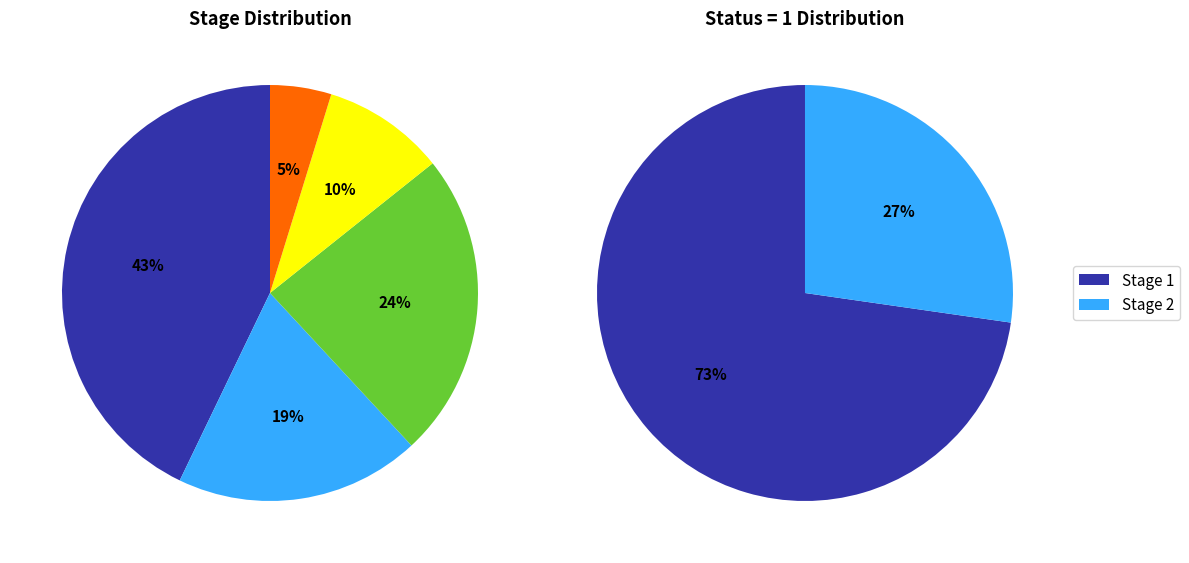

How much of the chart is everything except Stage 4?

90.0%